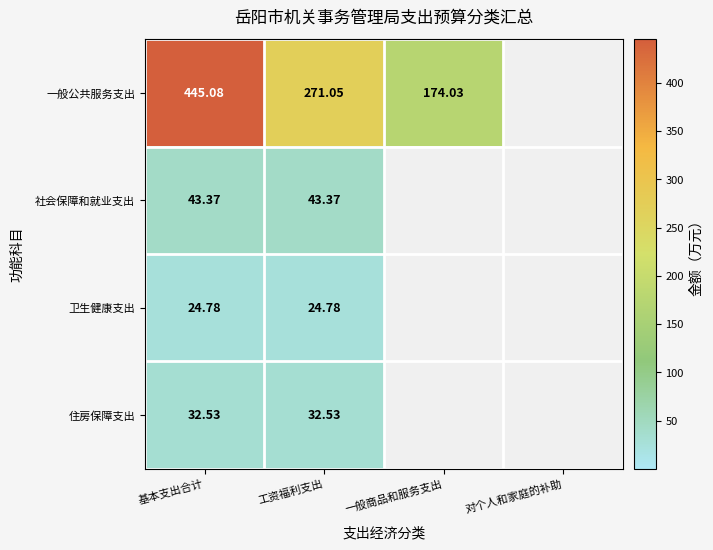

How many data points in 卫生健康支出 are above 24?

2